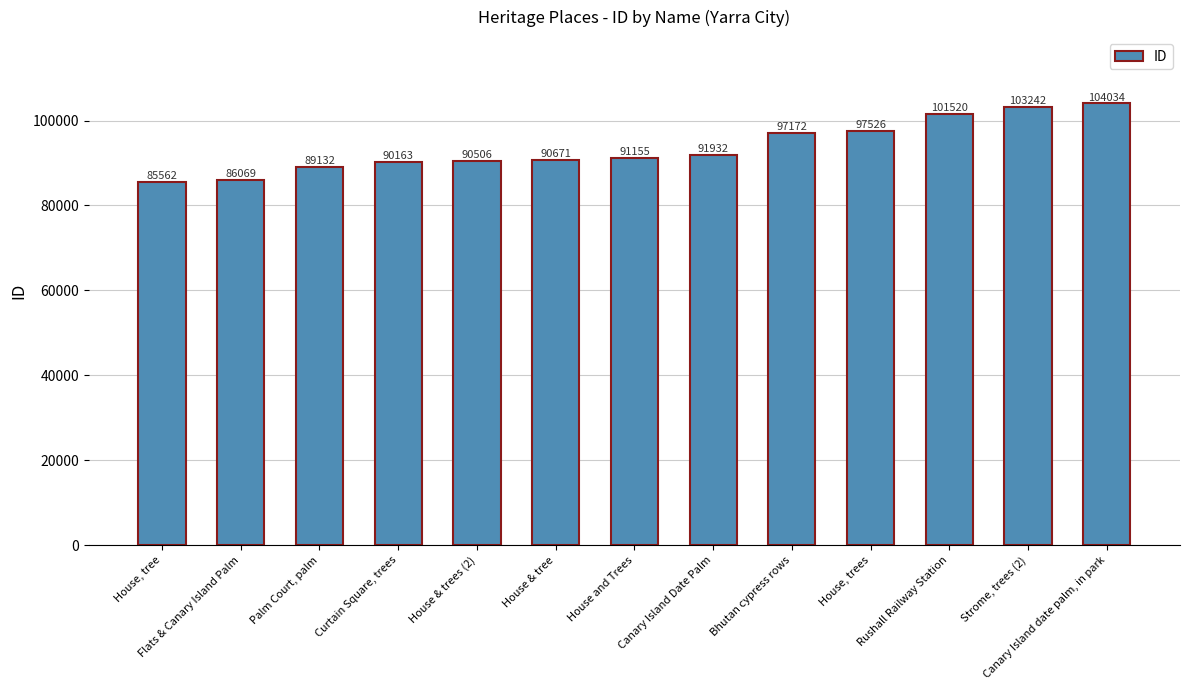

What is the label of the 3rd bar from the left?

Palm Court, palm